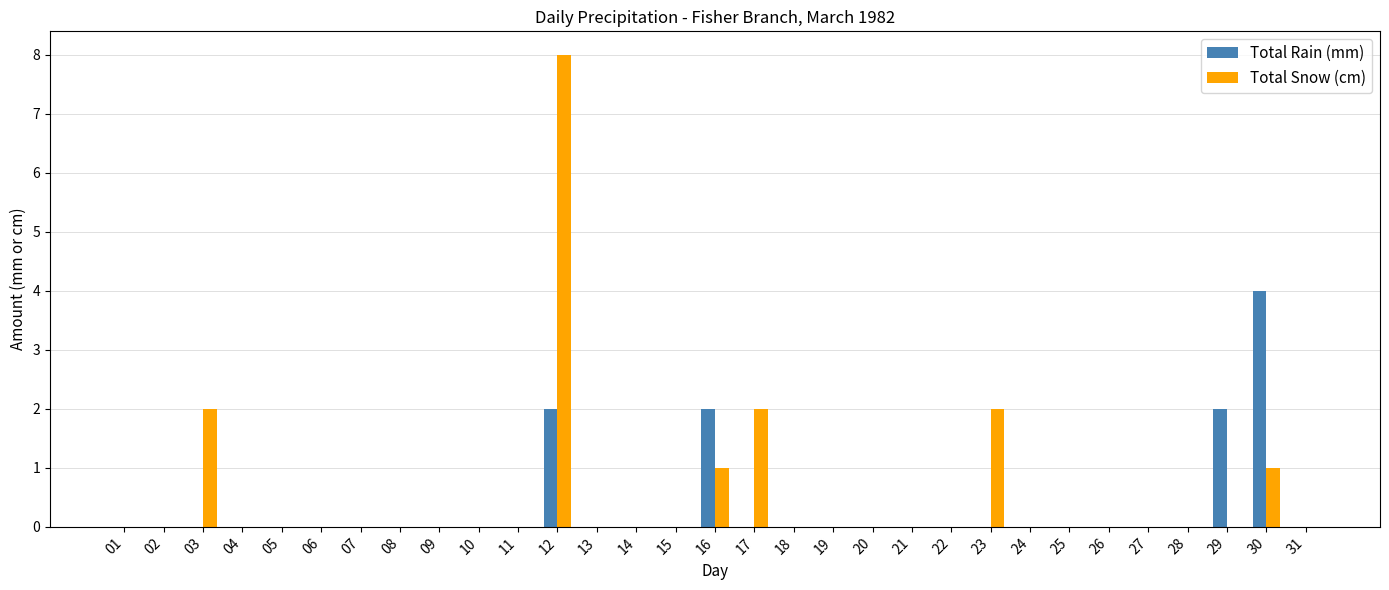

Are the bars horizontal?

No